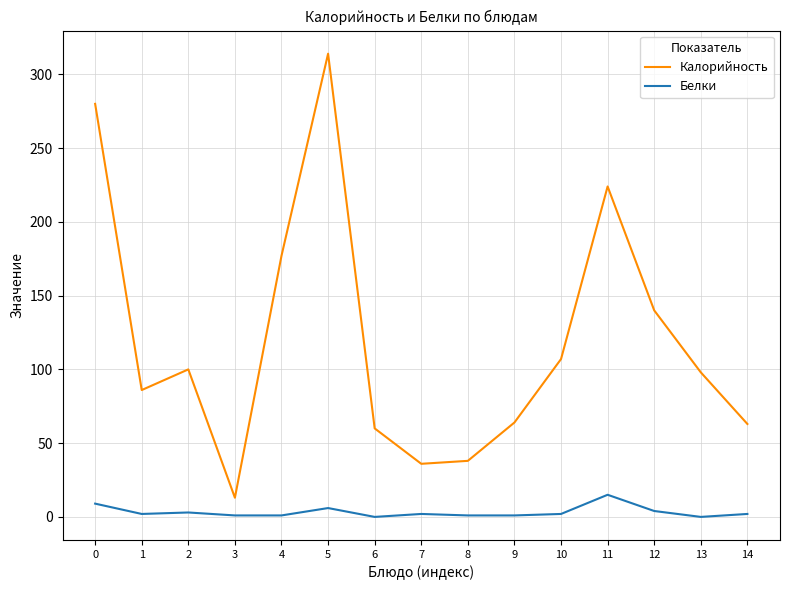

True or false: Белки and Калорийность intersect in this chart.

False